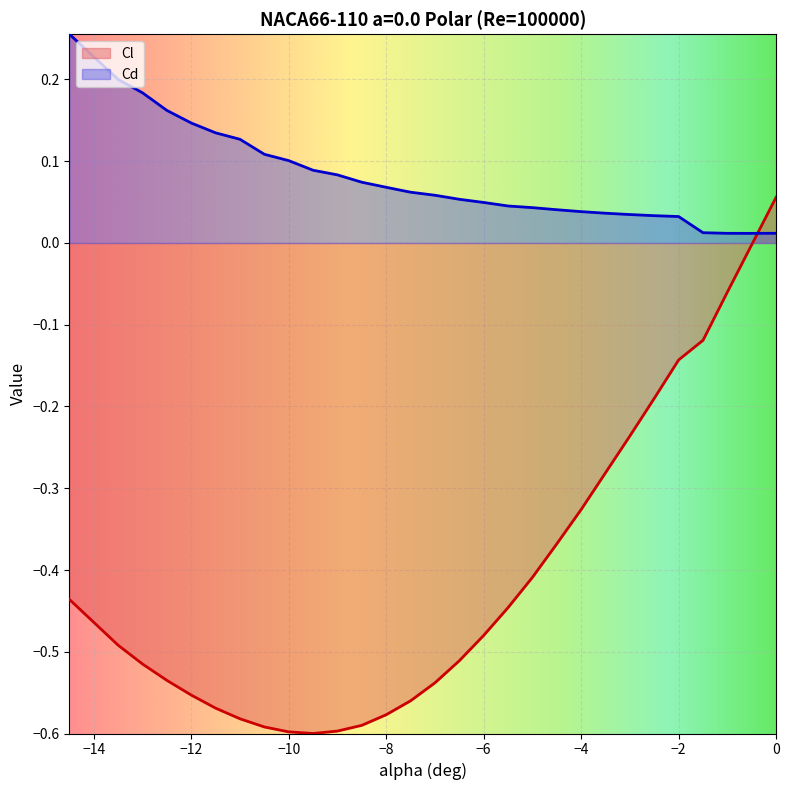

Reading left to right, what are all the values shown in this chart?

Cl: -0.4	-0.5	-0.5	-0.5	-0.5	-0.6	-0.6	-0.6	-0.6	-0.6	-0.6	-0.6	-0.6	-0.6	-0.6	-0.5	-0.5	-0.5	-0.4	-0.4	-0.4	-0.3	-0.3	-0.2	-0.2	-0.1	-0.1	-0.1	-0.0	0.1
Cd: 0.3	0.2	0.2	0.2	0.2	0.1	0.1	0.1	0.1	0.1	0.1	0.1	0.1	0.1	0.1	0.1	0.1	0.0	0.0	0.0	0.0	0.0	0.0	0.0	0.0	0.0	0.0	0.0	0.0	0.0